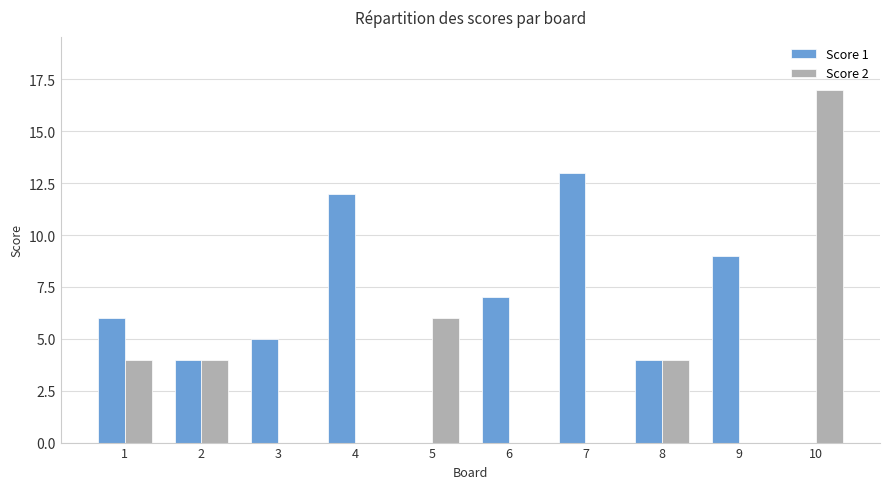

Reading left to right, transcribe all the data shown in this chart.

Score 1: 6	4	5	12	0	7	13	4	9	0
Score 2: 4	4	0	0	6	0	0	4	0	17